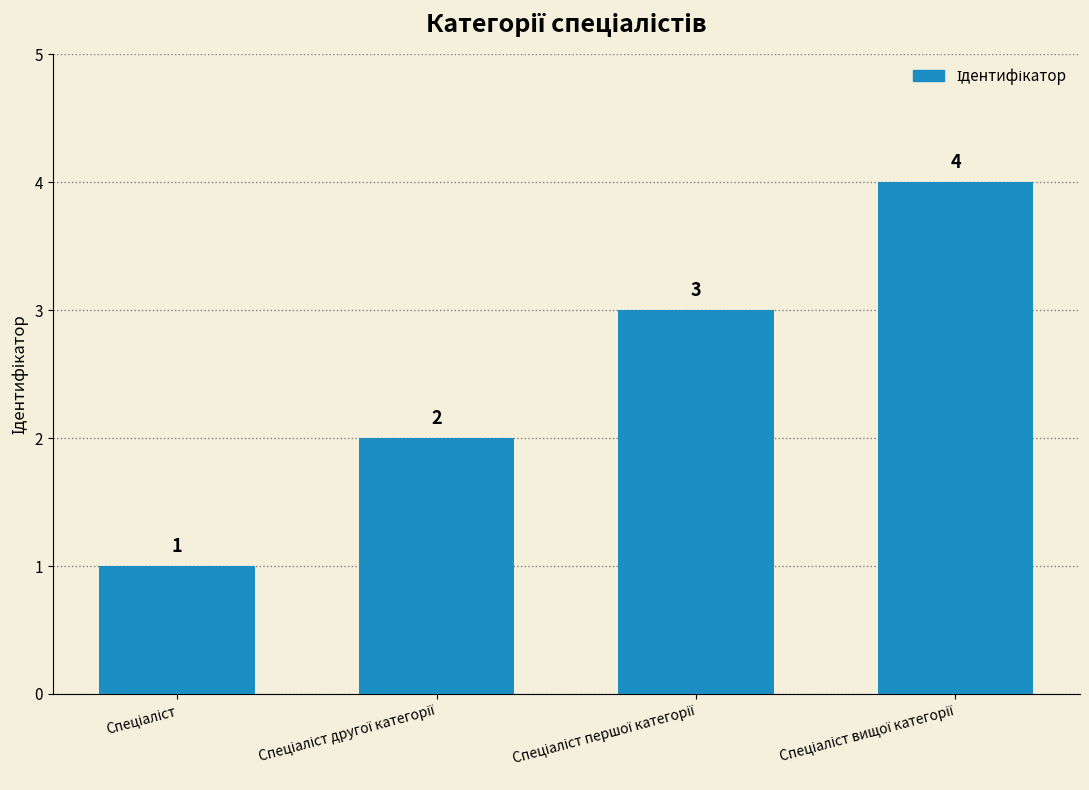

What is the greatest value displayed?

4